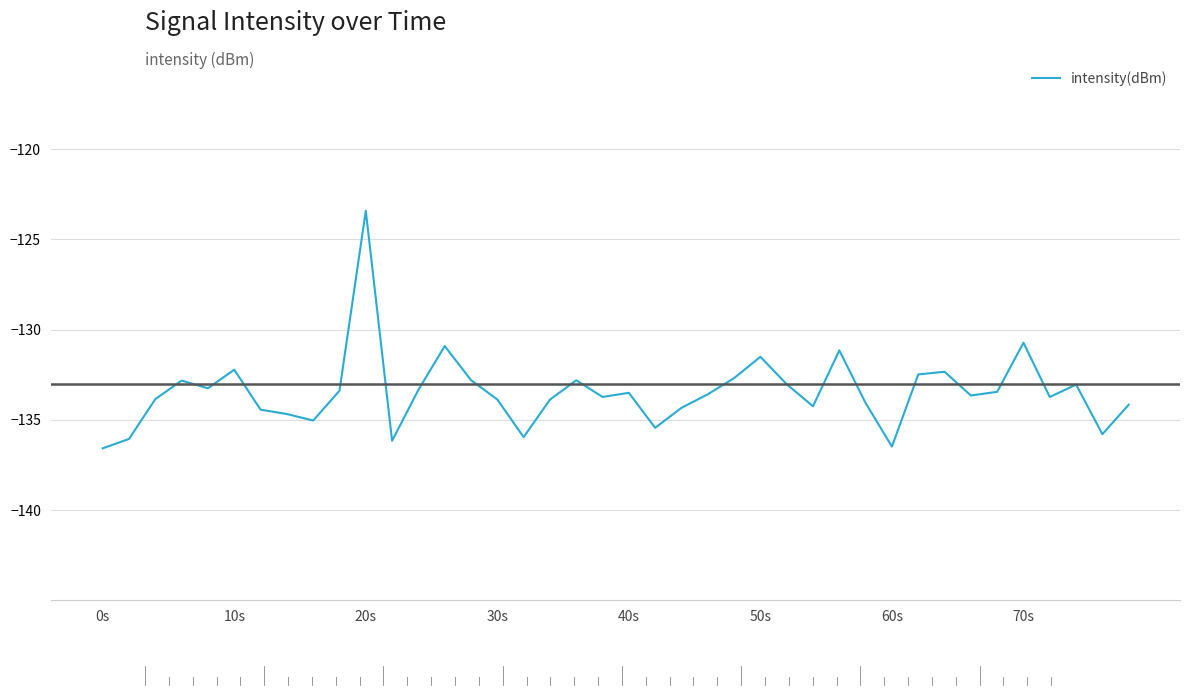

What is the greatest value displayed?

-123.4